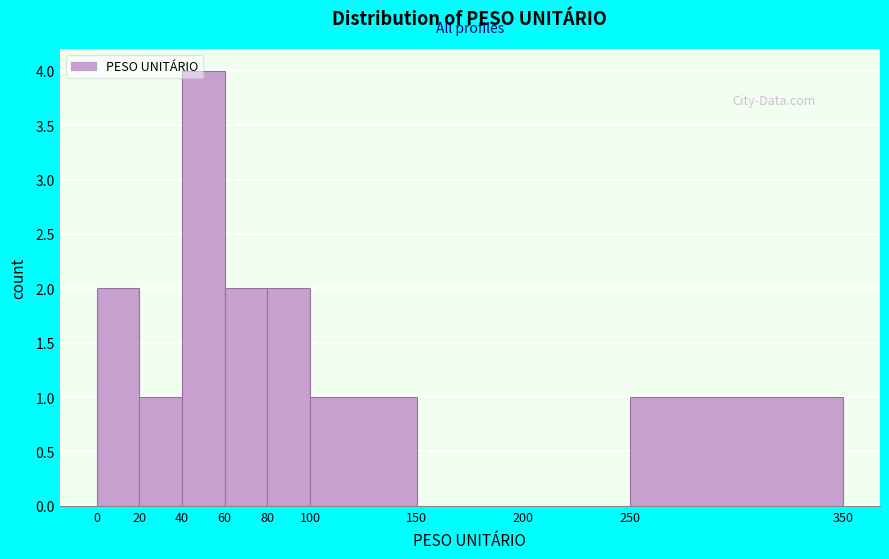

How tall is the bar that spans 40 to 60 on the x-axis? The values are not printed on the chart, so give them approximately, as read against the axis.

4